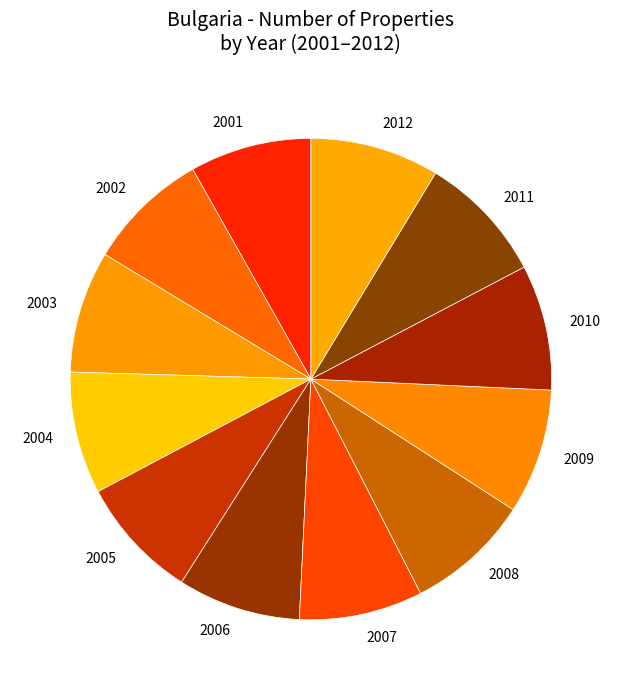

Do 2004 and 2011 together represent more than half of the pie?

No